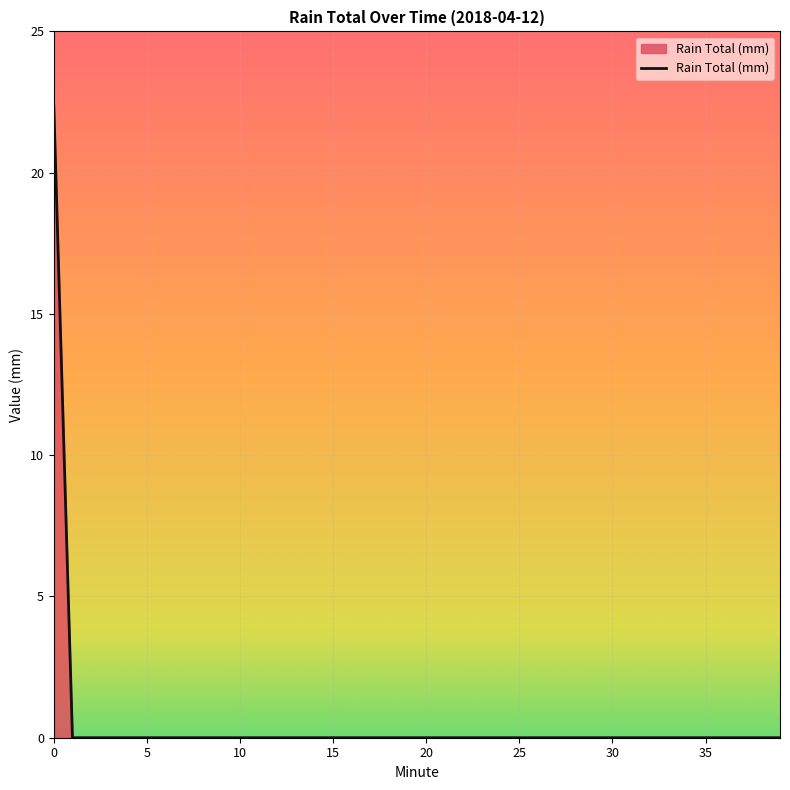

How many lines are shown in the chart?

1